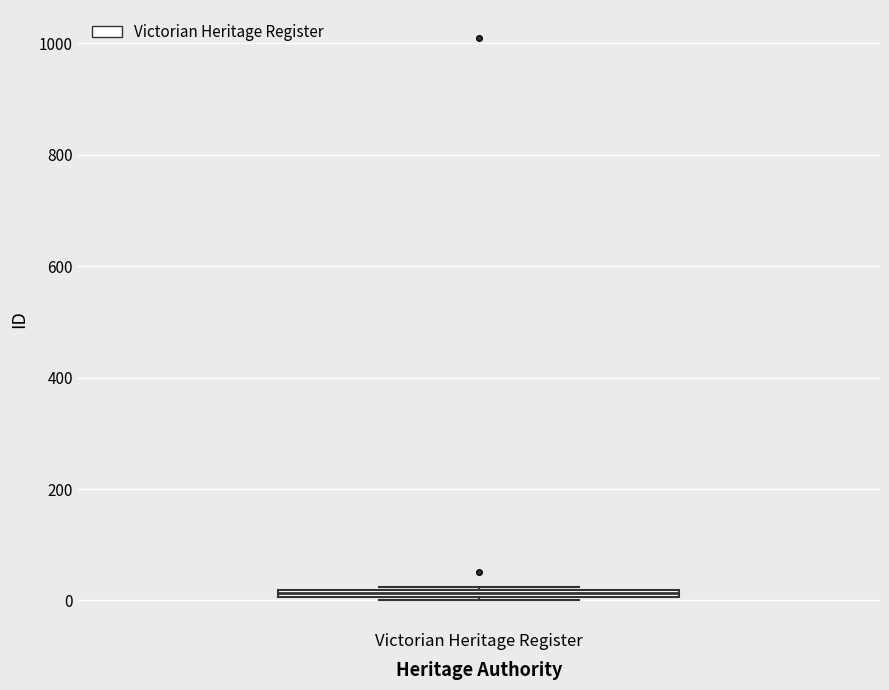

Where is the lower edge of the box for Victorian Heritage Register on the y-axis? The values are not printed on the chart, so give them approximately, as read against the axis.

0